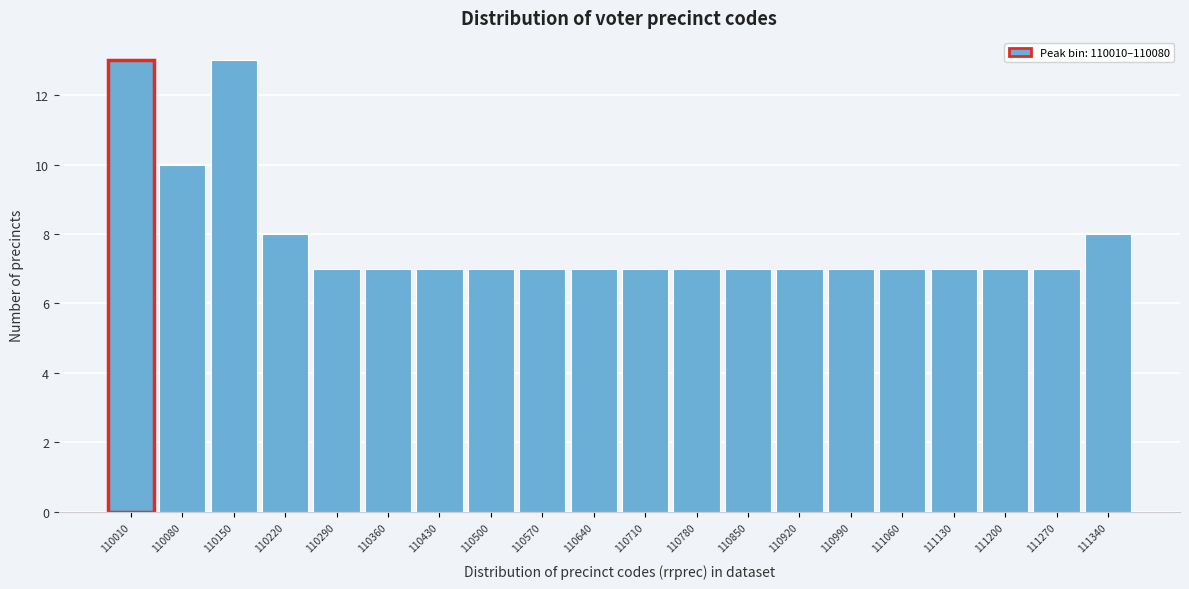

Reading right to left, what are all the values shown in this chart?

111340=8	111270=7	111200=7	111130=7	111060=7	110990=7	110920=7	110850=7	110780=7	110710=7	110640=7	110570=7	110500=7	110430=7	110360=7	110290=7	110220=8	110150=13	110080=10	110010=13